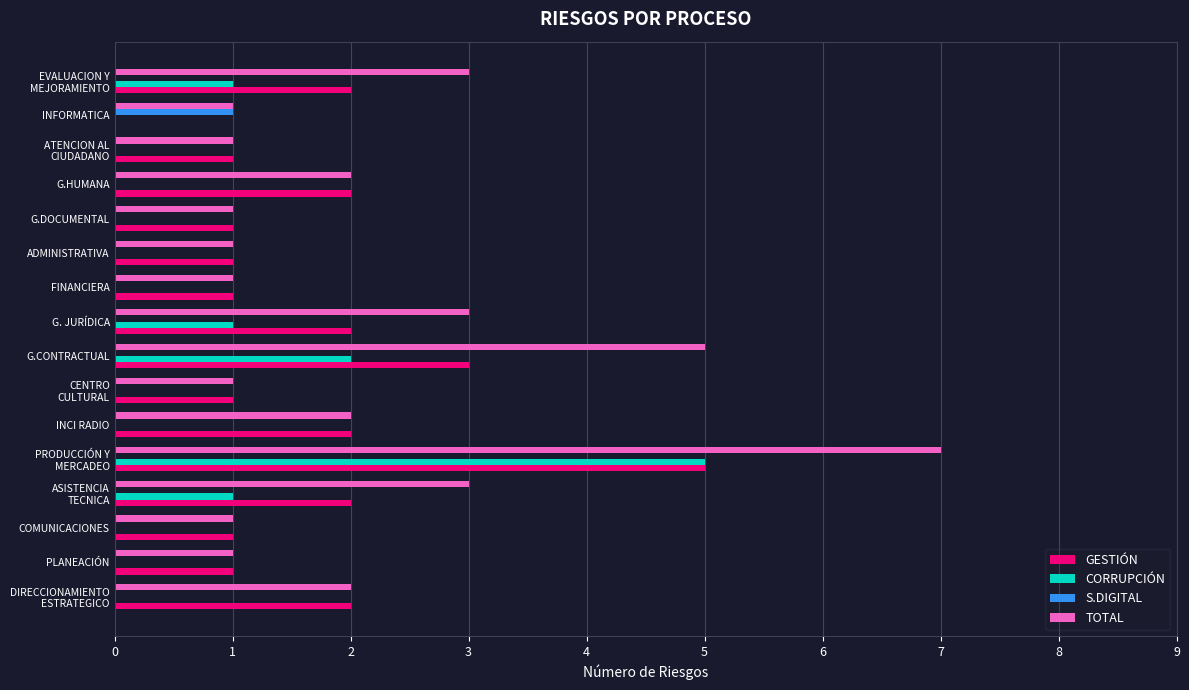

Count the number of data series in this chart.

4